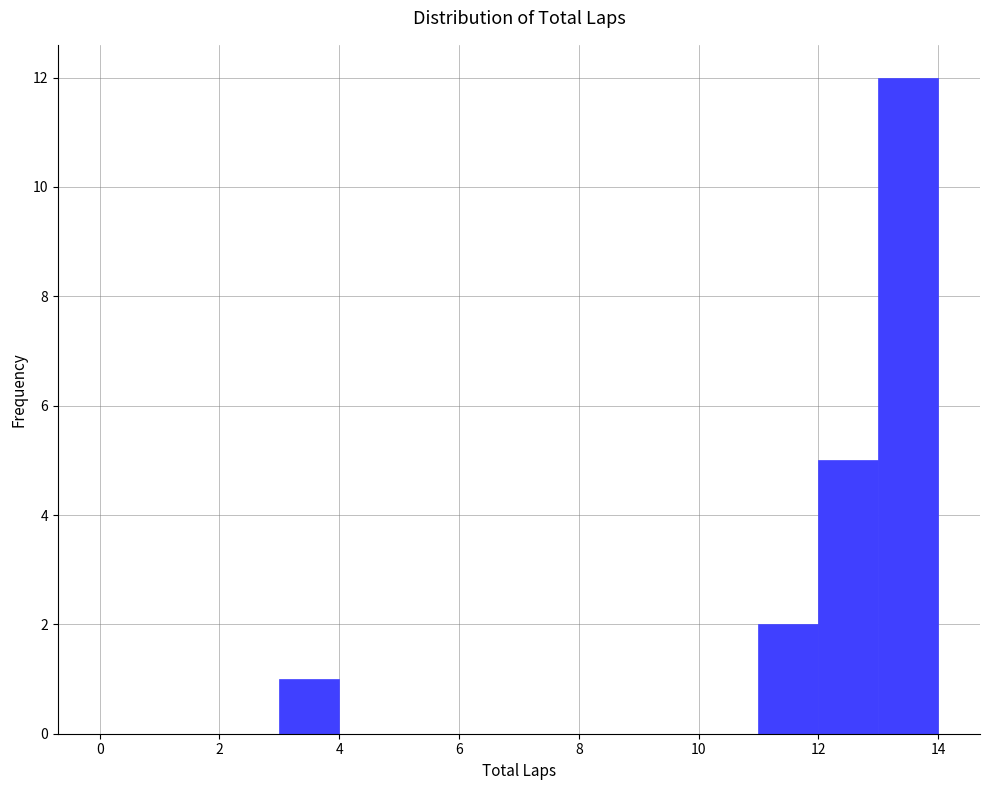

Reading left to right, transcribe this chart: for each bar, give the range it covers on the x-axis and its height. The values are not printed on the chart, so give them approximately, as read against the axis.

0 to 1: 0
1 to 2: 0
2 to 3: 0
3 to 4: 1
4 to 5: 0
5 to 6: 0
6 to 7: 0
7 to 8: 0
8 to 9: 0
9 to 10: 0
10 to 11: 0
11 to 12: 2
12 to 13: 5
13 to 14: 12